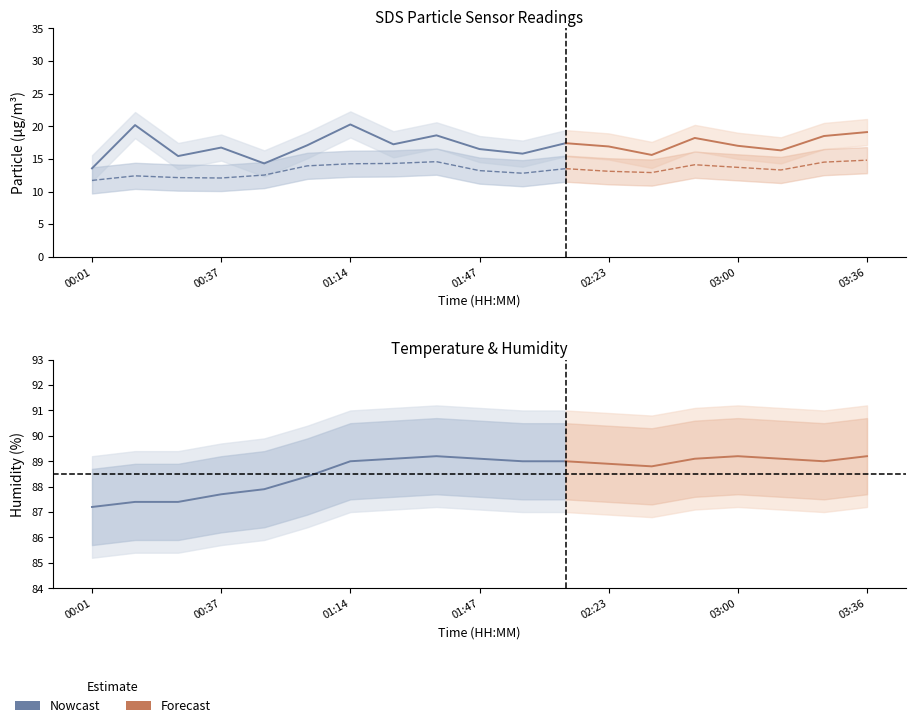

Which category has the highest value in the Temp series?

00:01